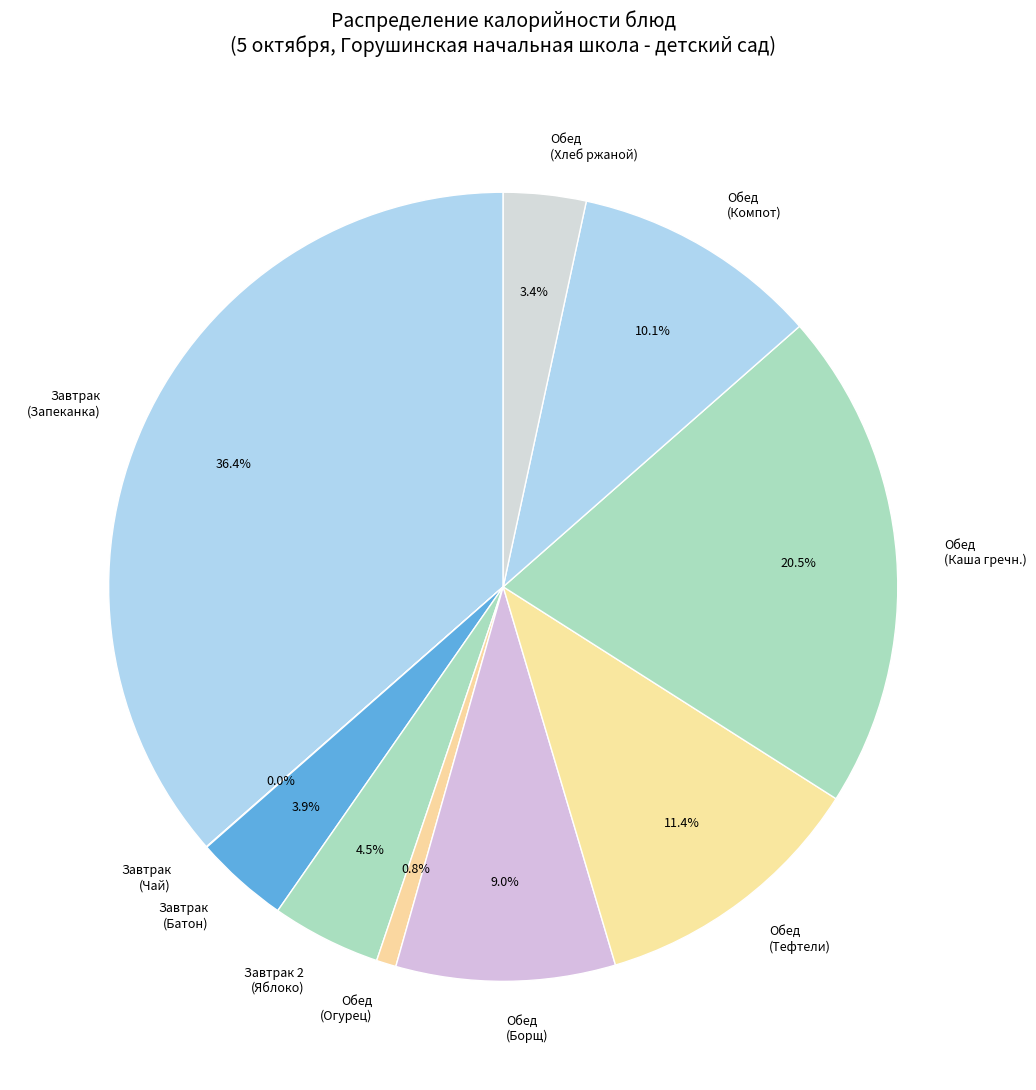

Approximately how many times larger is the value at Обед (Борщ) compared to Завтрак (Батон)?

2.3